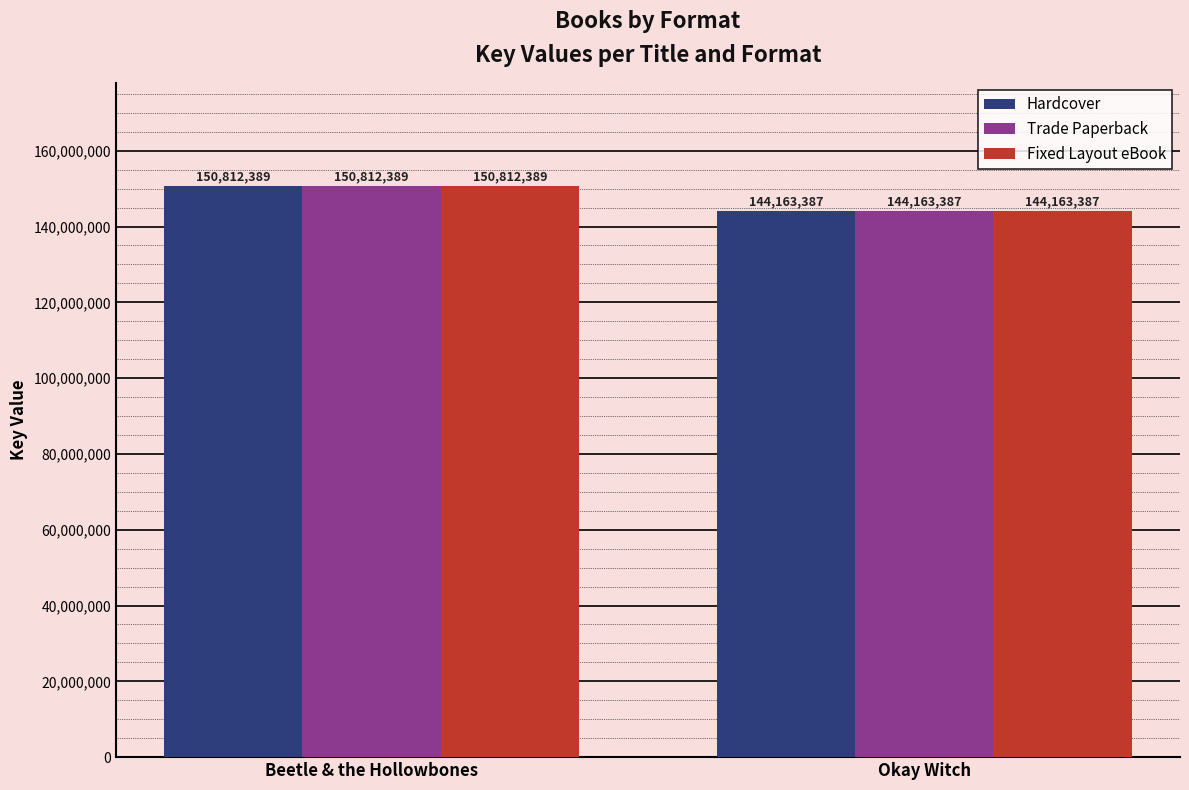

Reading right to left, list all the values displayed in this chart.

Hardcover: Okay Witch=144163387	Beetle & the Hollowbones=150812389
Trade Paperback: Okay Witch=144163387	Beetle & the Hollowbones=150812389
Fixed Layout eBook: Okay Witch=144163387	Beetle & the Hollowbones=150812389